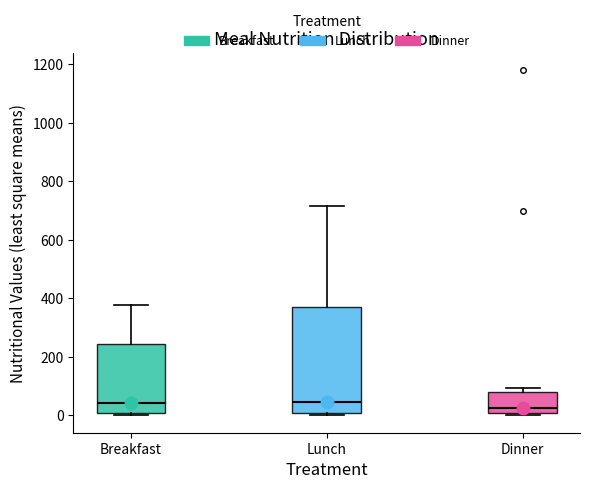

Reading left to right, read every box against the y-axis: the position of its median line, the range the box covers, and the ends of its whiskers. The values are not printed on the chart, so give them approximately, as read against the axis.

Breakfast: median 40, box 0 to 240, whiskers 0 (just below the box's lower edge) to 380
Lunch: median 40, box 0 to 380, whiskers 0 (just below the box's lower edge) to 720
Dinner: median 20, box 0 to 80, whiskers 0 (just below the box's lower edge) to 100